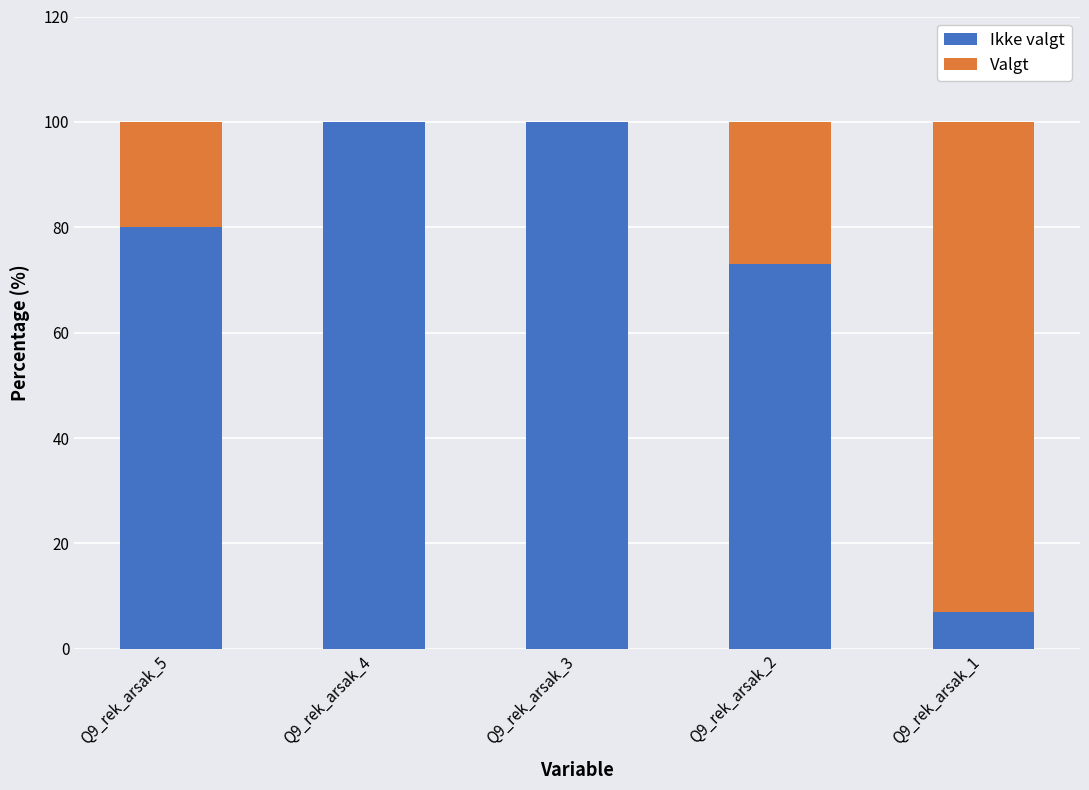

Are the bars horizontal?

No